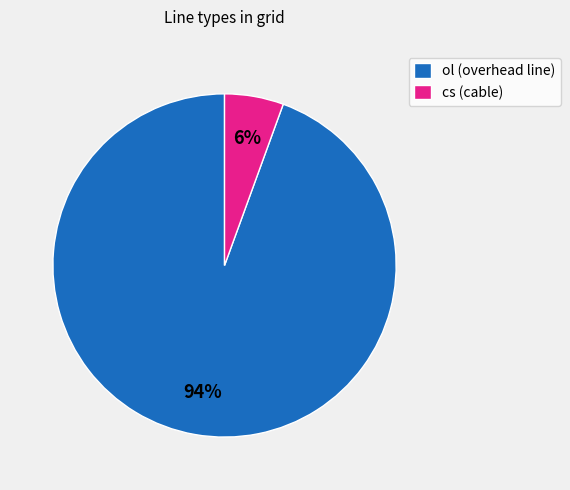

Is there any slice that represents more than half of the pie?

Yes